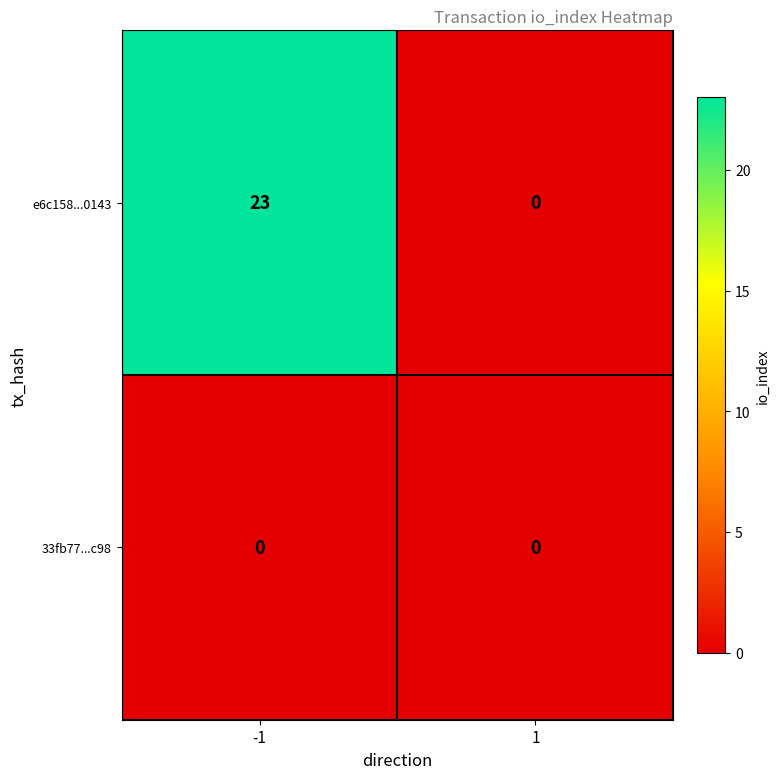

Which series changed the most between -1 and 1?

e6c158...0143